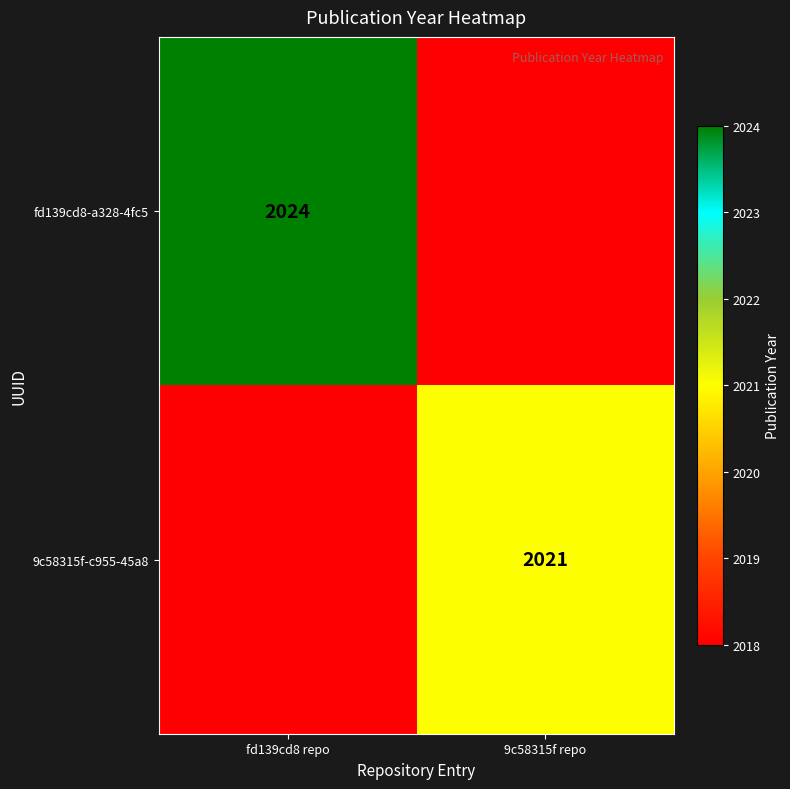

True or false: 9c58315f-c955-45a8 has a value of 757 at 9c58315f repo.

False